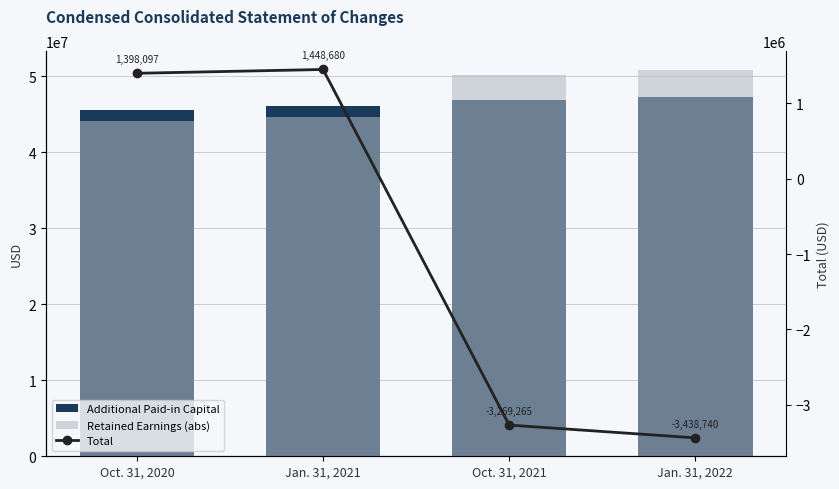

What is the label of the 4th bar from the right?

Oct. 31, 2020